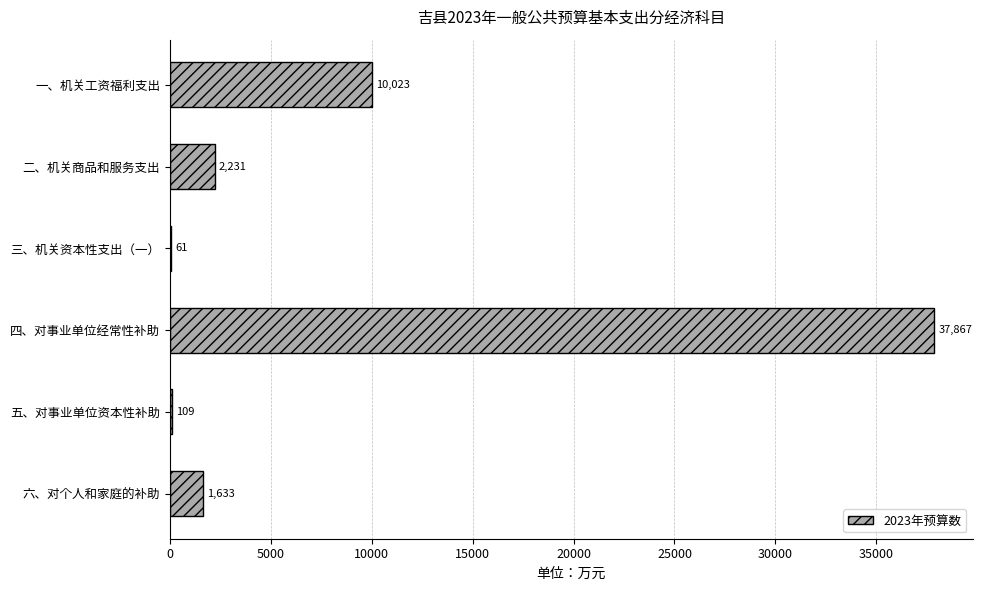

Reading top to bottom, extract all data points from this chart.

一、机关工资福利支出=10023	二、机关商品和服务支出=2231	三、机关资本性支出（一）=61	四、对事业单位经常性补助=37867	五、对事业单位资本性补助=109	六、对个人和家庭的补助=1633